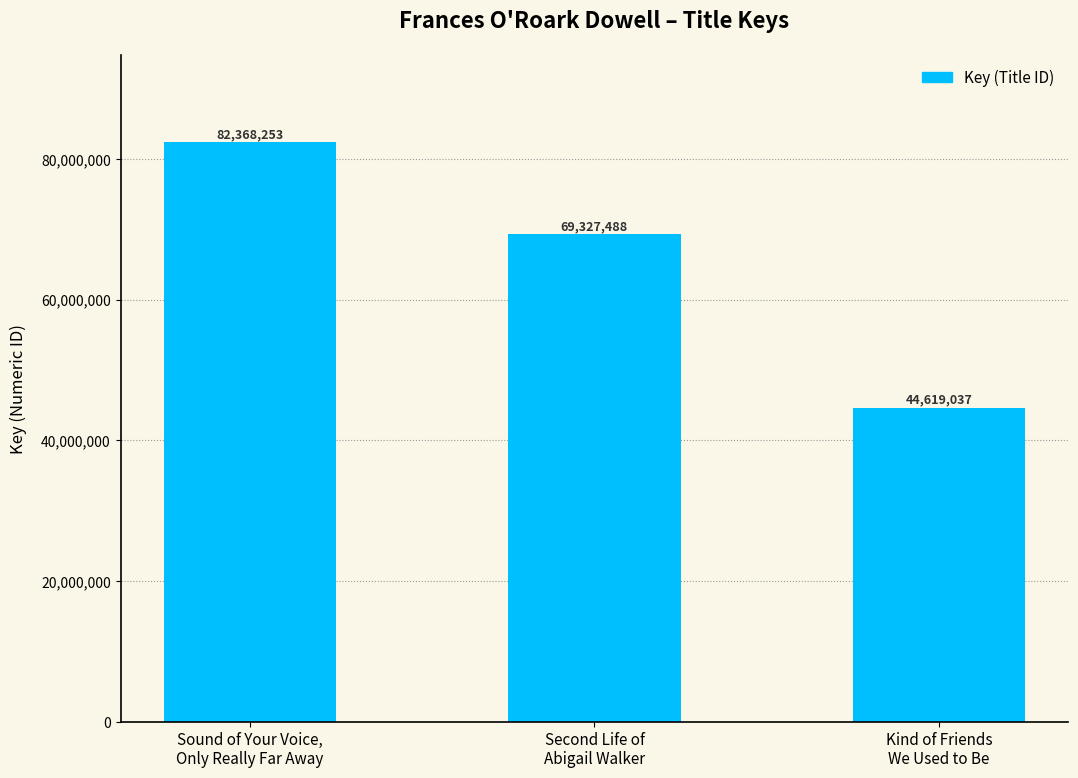

What is the average value?

65438259